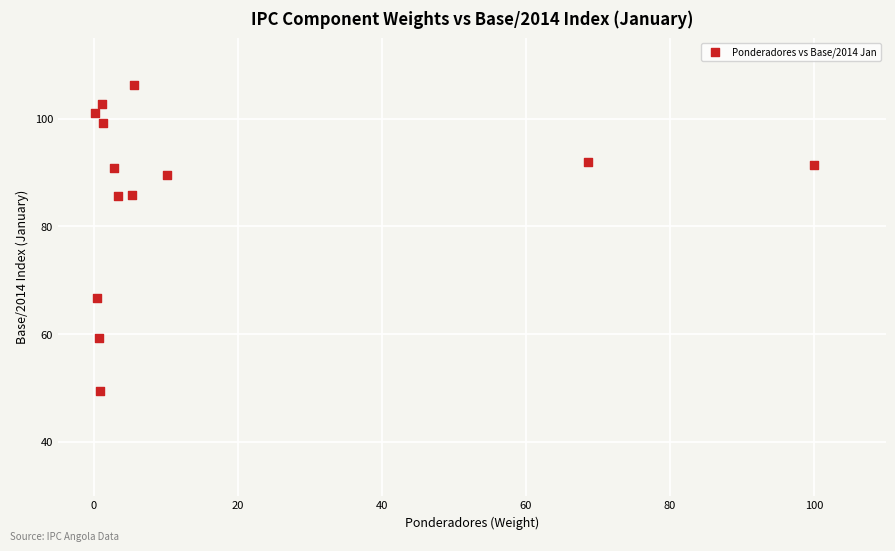

What is the range of X values (max minus min)?

99.9